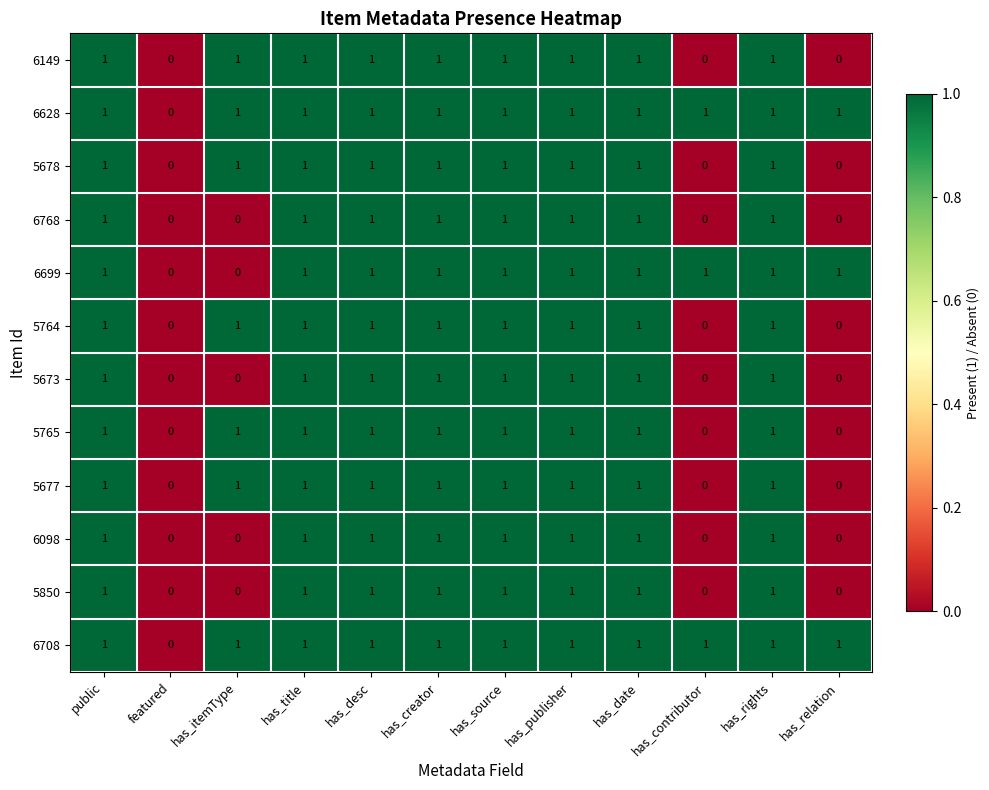

Is the value of 5677 at has_creator greater than the value of 6768 at has_itemType?

Yes